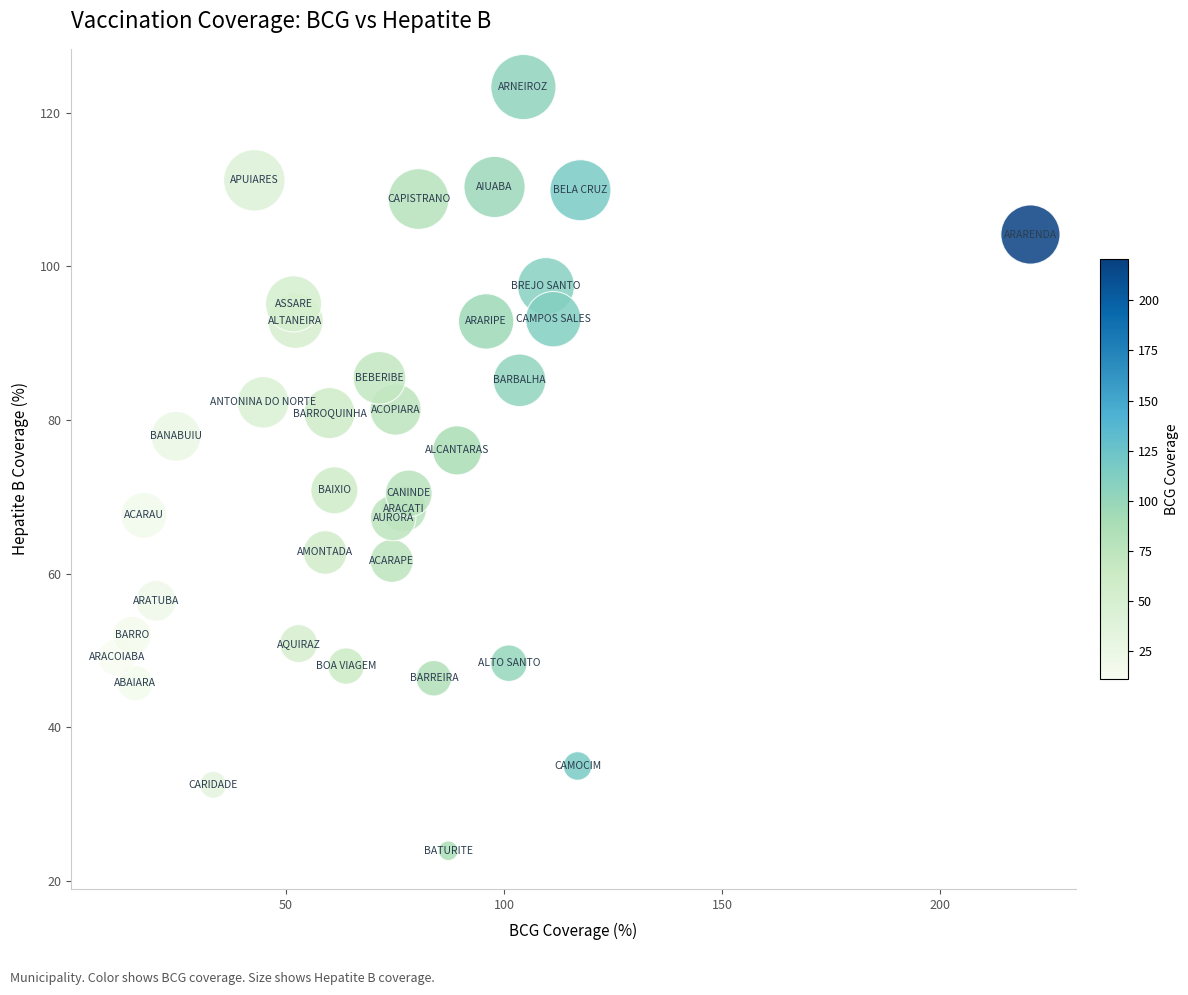

What is the range of Y values (max minus min)?

99.4